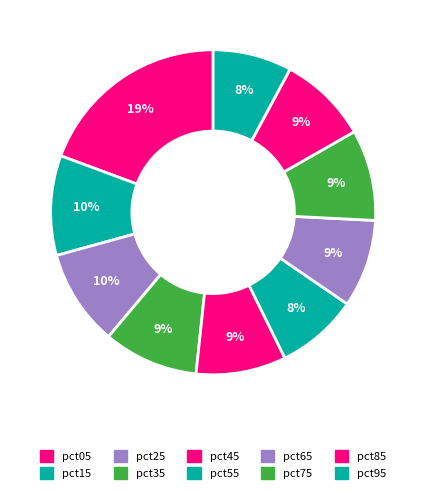

Which category has the biggest portion of the pie?

pct05